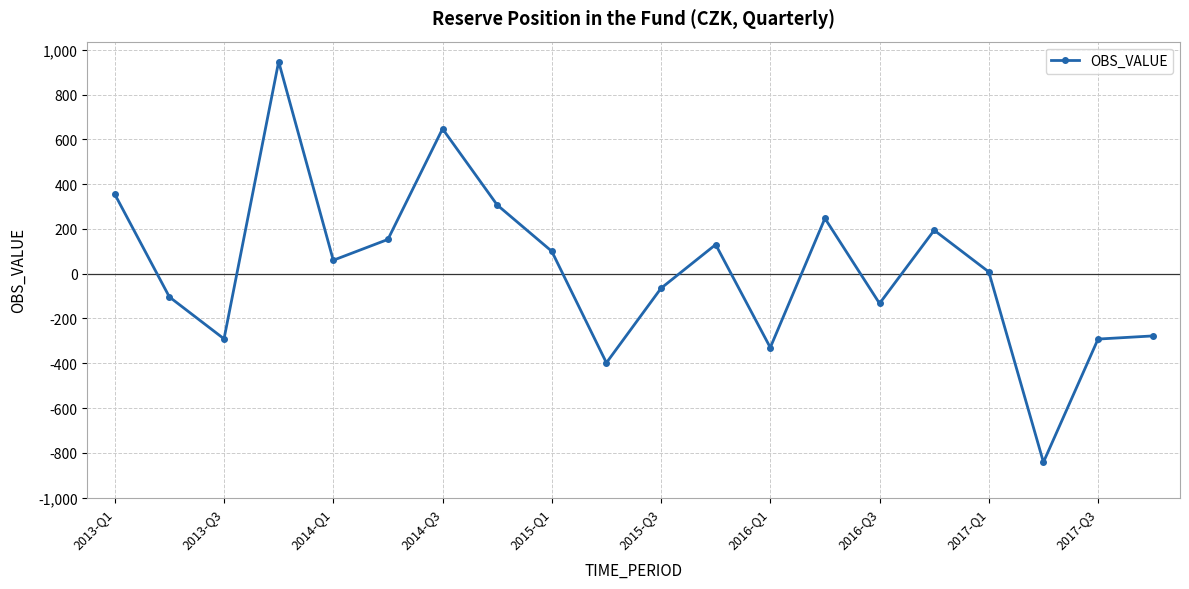

How many interior local valleys (lower than both neighbors) does the data have?

6